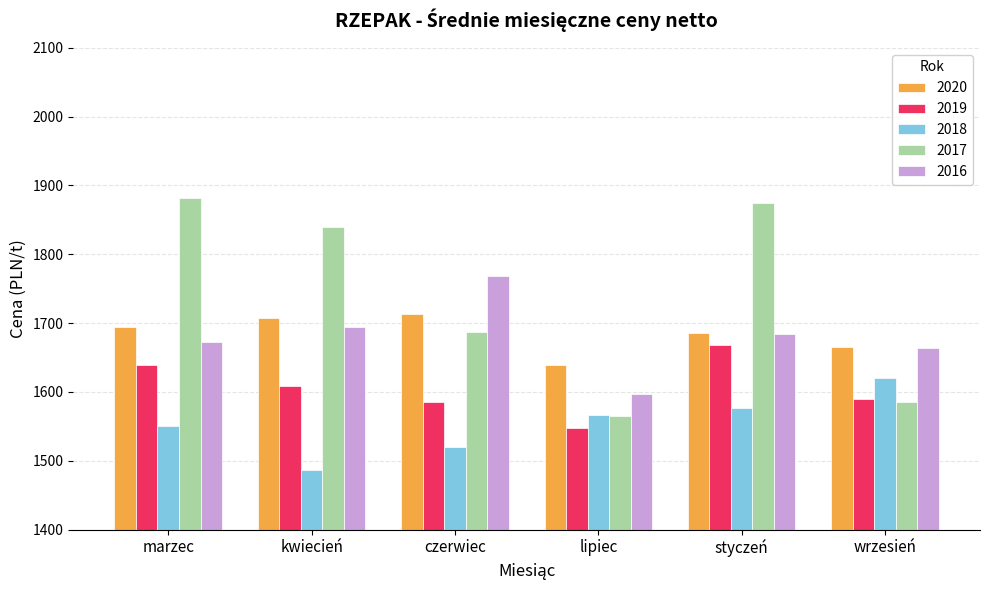

Where does the 2017 series first go above 1839?

marzec